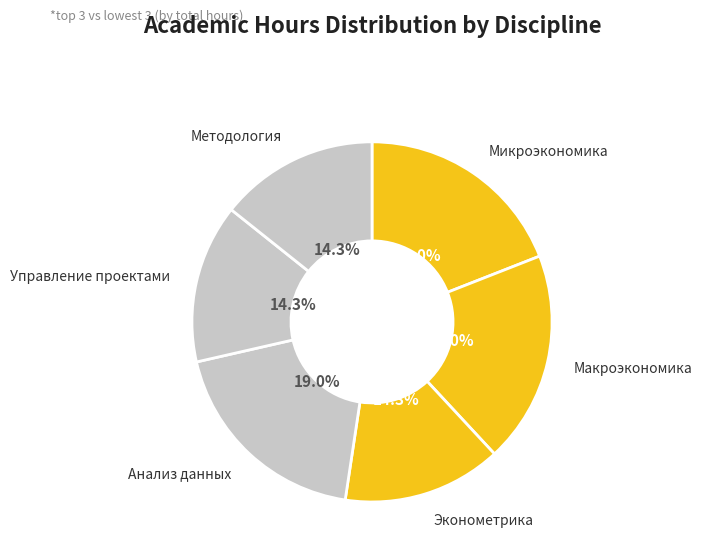

Which has a higher value, Эконометрика or Микроэкономика?

Микроэкономика